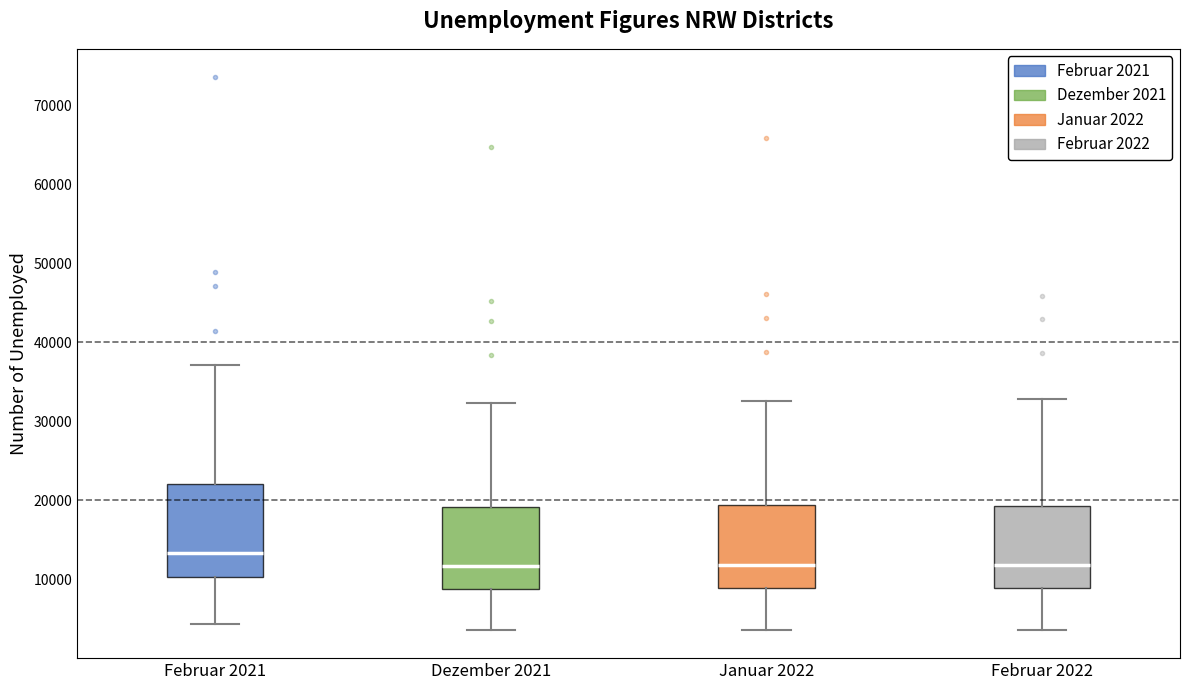

Reading left to right, transcribe this box plot: for each box, give where its median line is, the range the box spans, and where its two whiskers end, as read against the y-axis. The values are not printed on the chart, so give them approximately, as read against the axis.

Februar 2021: median 13000, box 10000 to 22000, whiskers 4000 to 37000
Dezember 2021: median 12000, box 9000 to 19000, whiskers 4000 to 32000
Januar 2022: median 12000, box 9000 to 19000, whiskers 4000 to 33000
Februar 2022: median 12000, box 9000 to 19000, whiskers 4000 to 33000